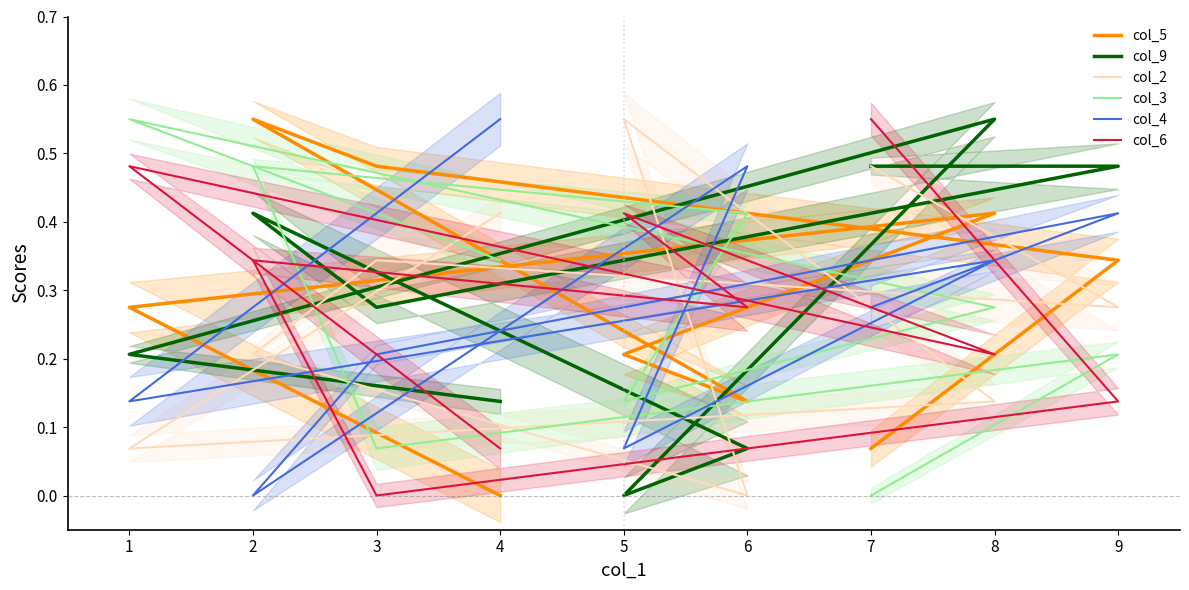

How many times do col_9 and col_6 cross each other?

5